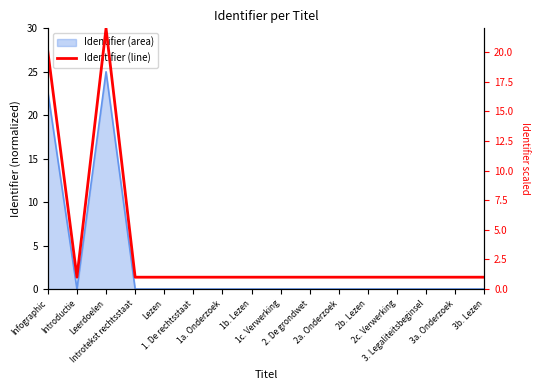

What is the average value?

3.5